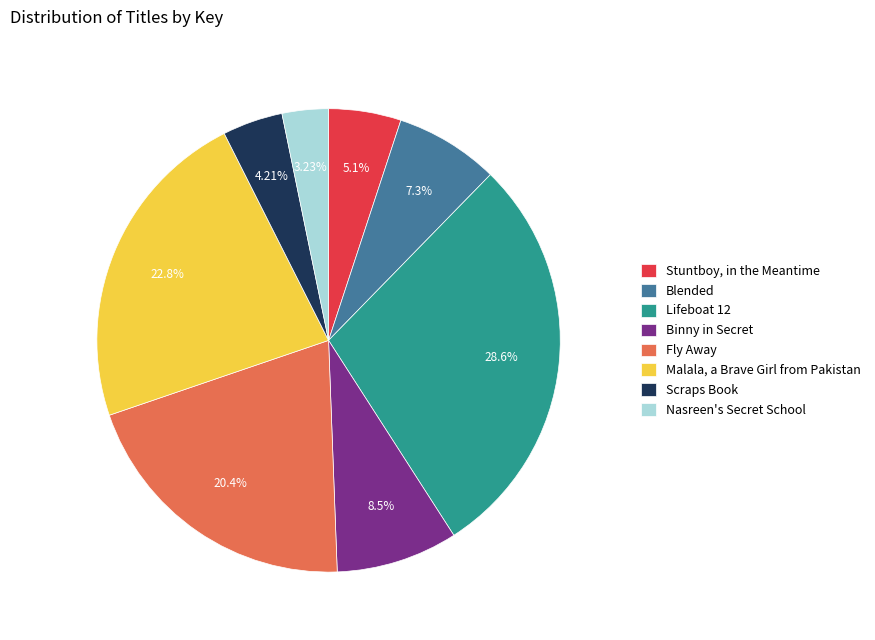

Is Malala, a Brave Girl from Pakistan the majority of the pie?

No